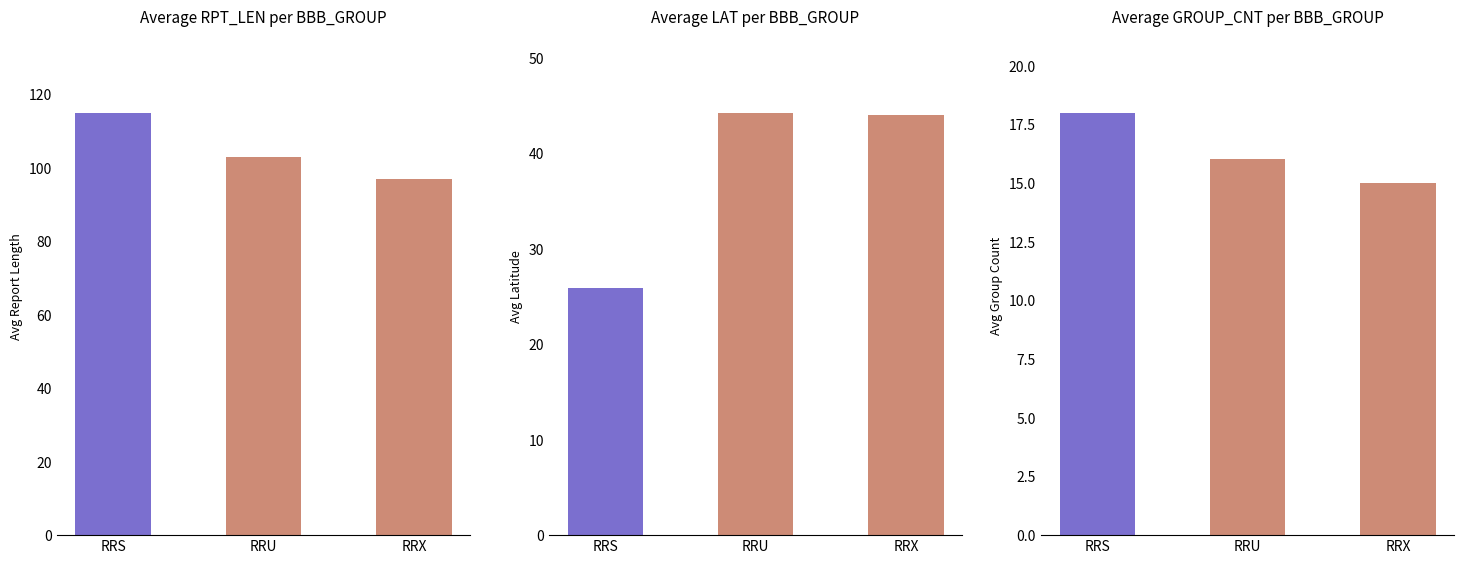

How many RRU values are between 16 and 103?

3